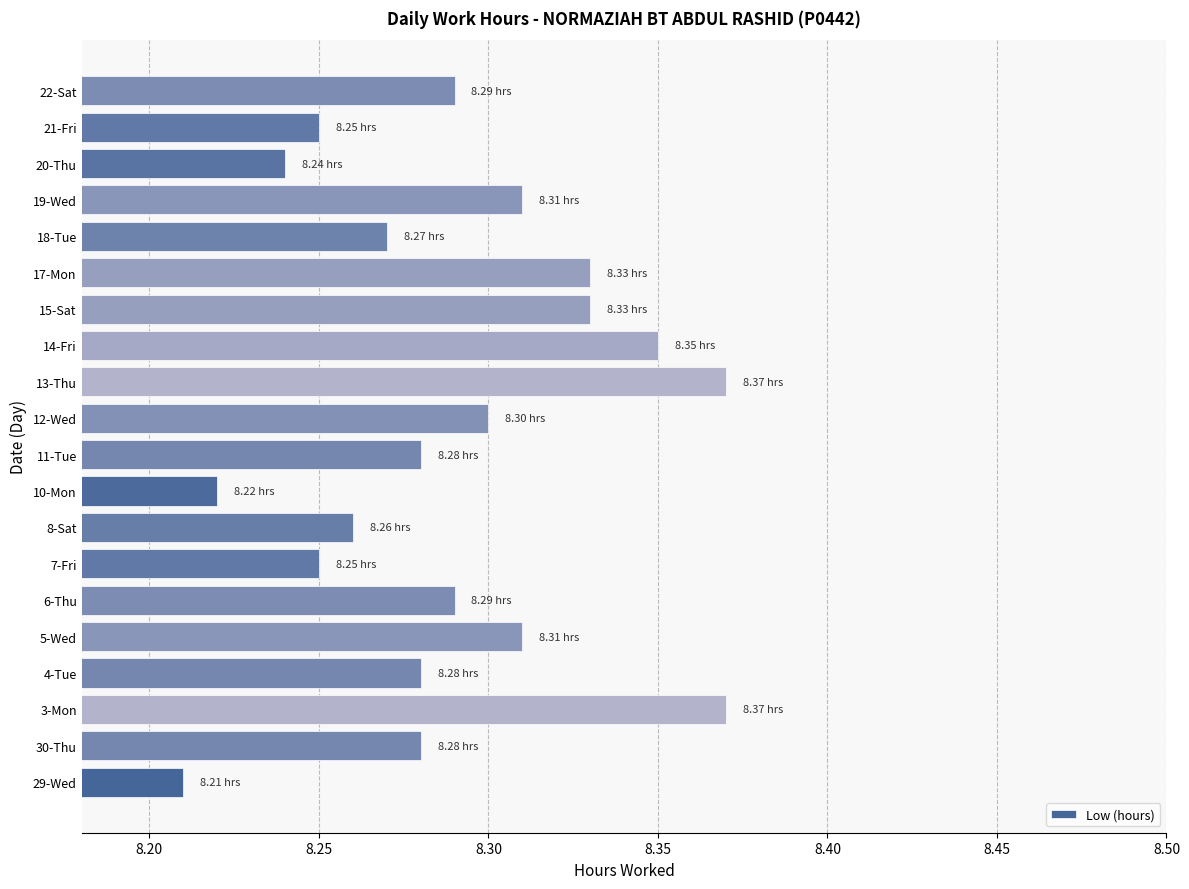

What is the sum of all values?

165.8